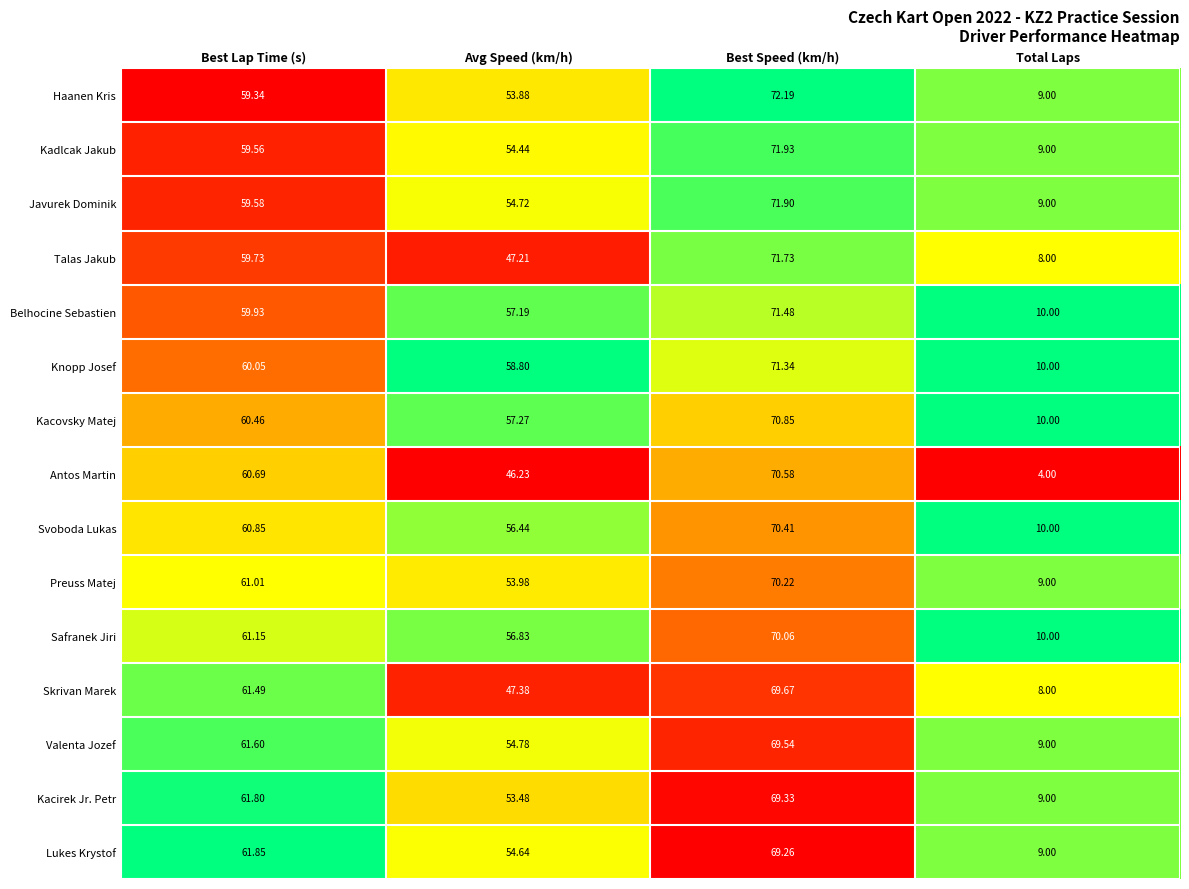

Which series changed the most between Best Lap Time (s) and Avg Speed (km/h)?

Antos Martin